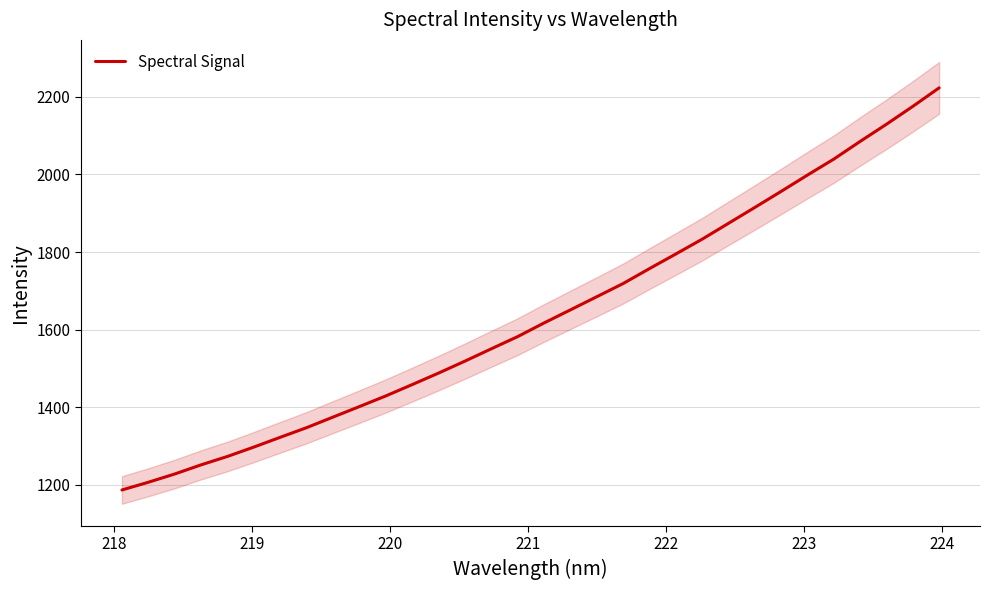

What is the minimum value for Spectral Signal?

1186.7